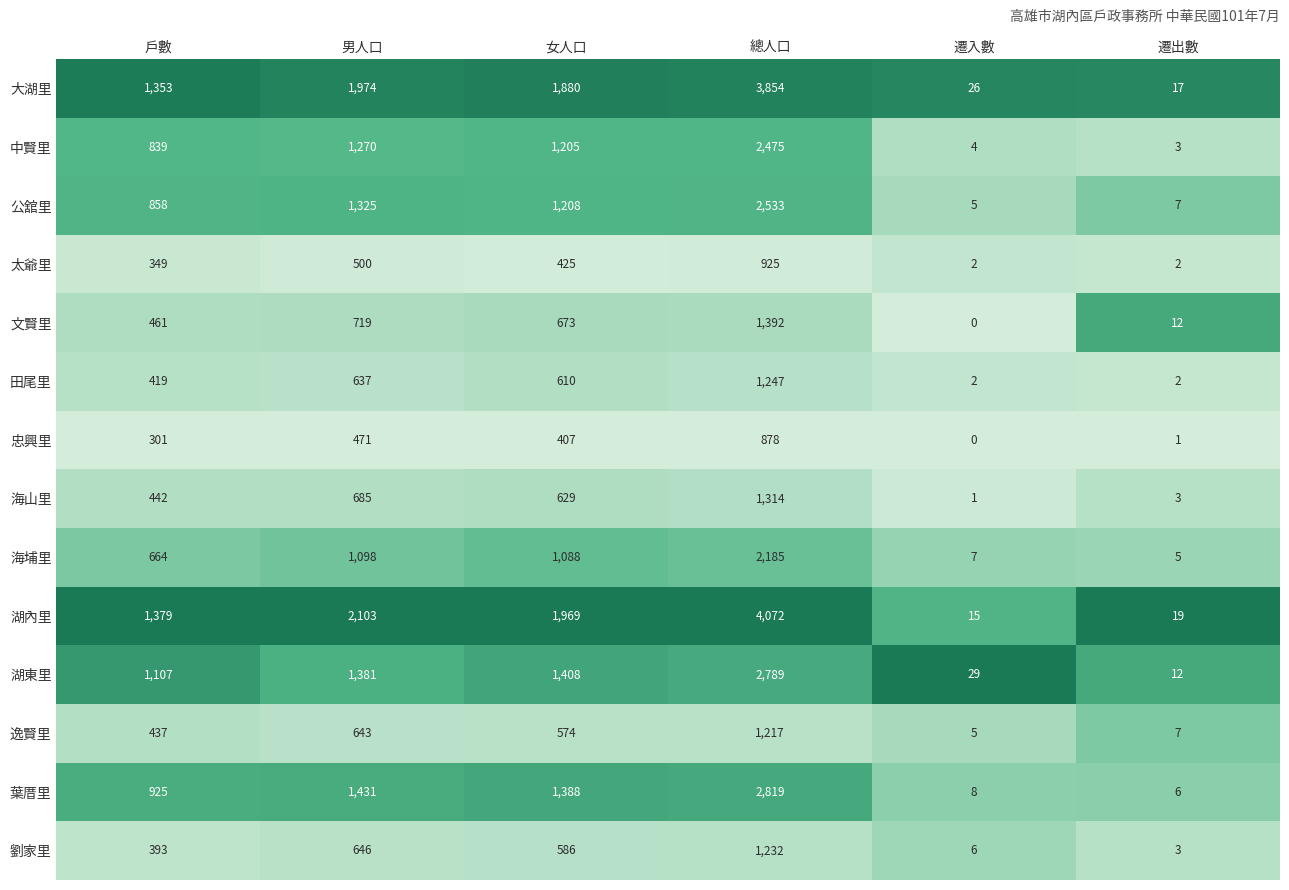

At which label is 公舘里 closest to 1269?

男人口